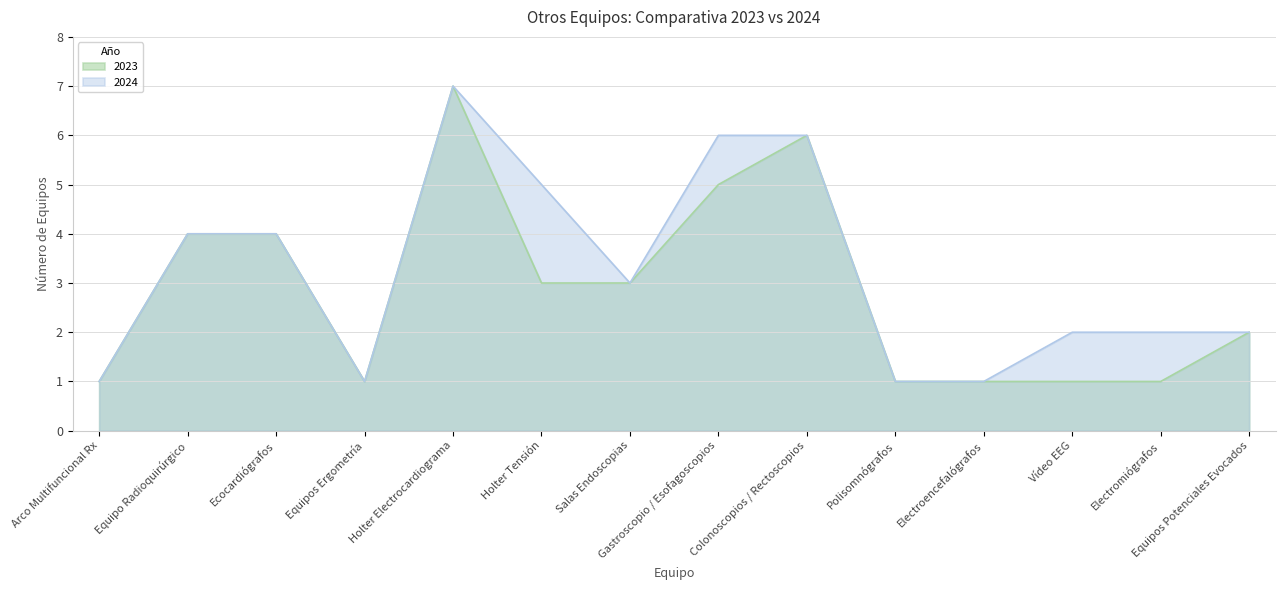

How many data points does each series have?

14